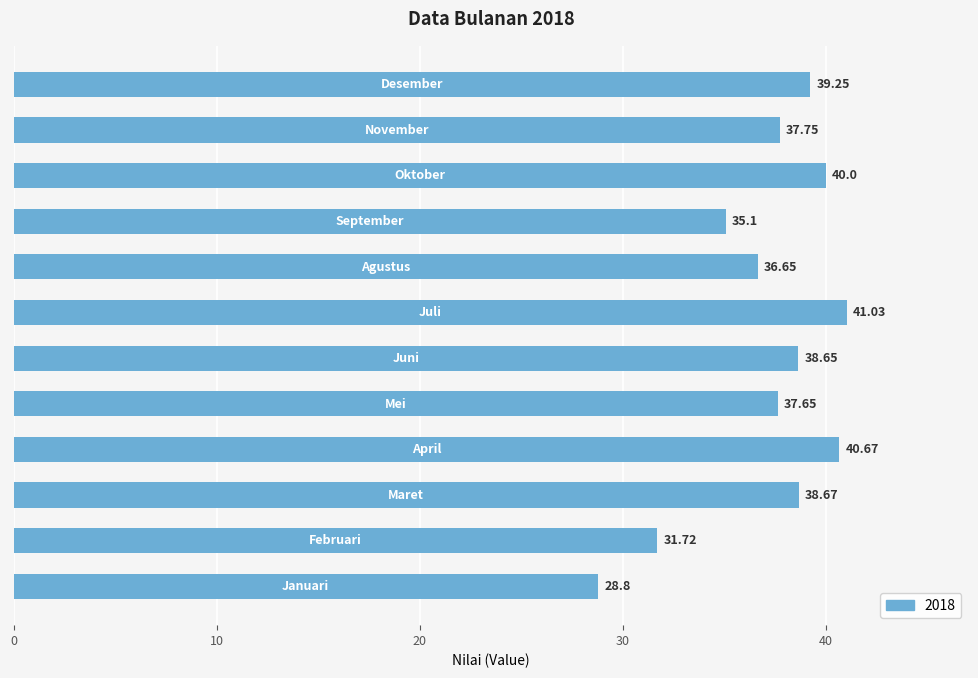

What is the difference between the maximum and minimum values?

12.2